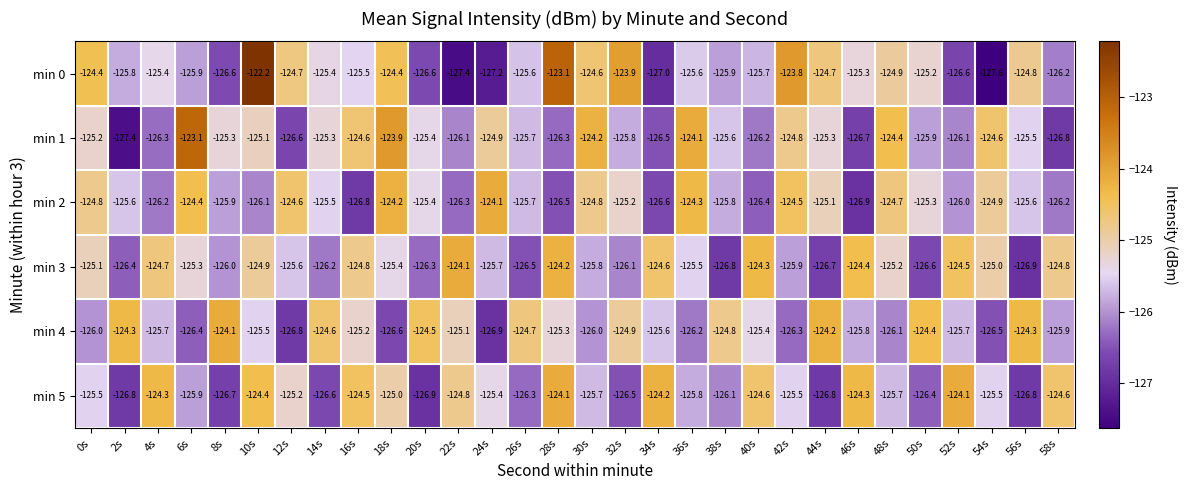

What is the total value across all series at 34s?

-754.5